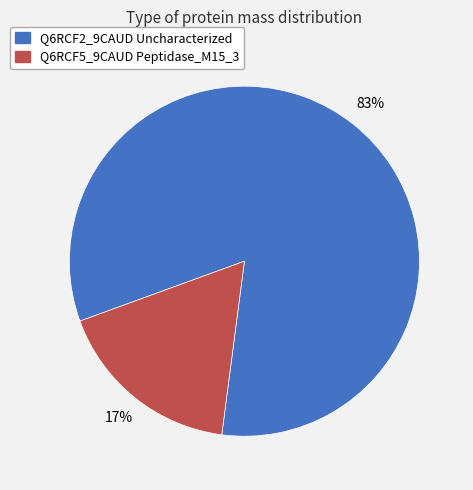

Which category accounts for the majority?

Q6RCF2_9CAUD Uncharacterized